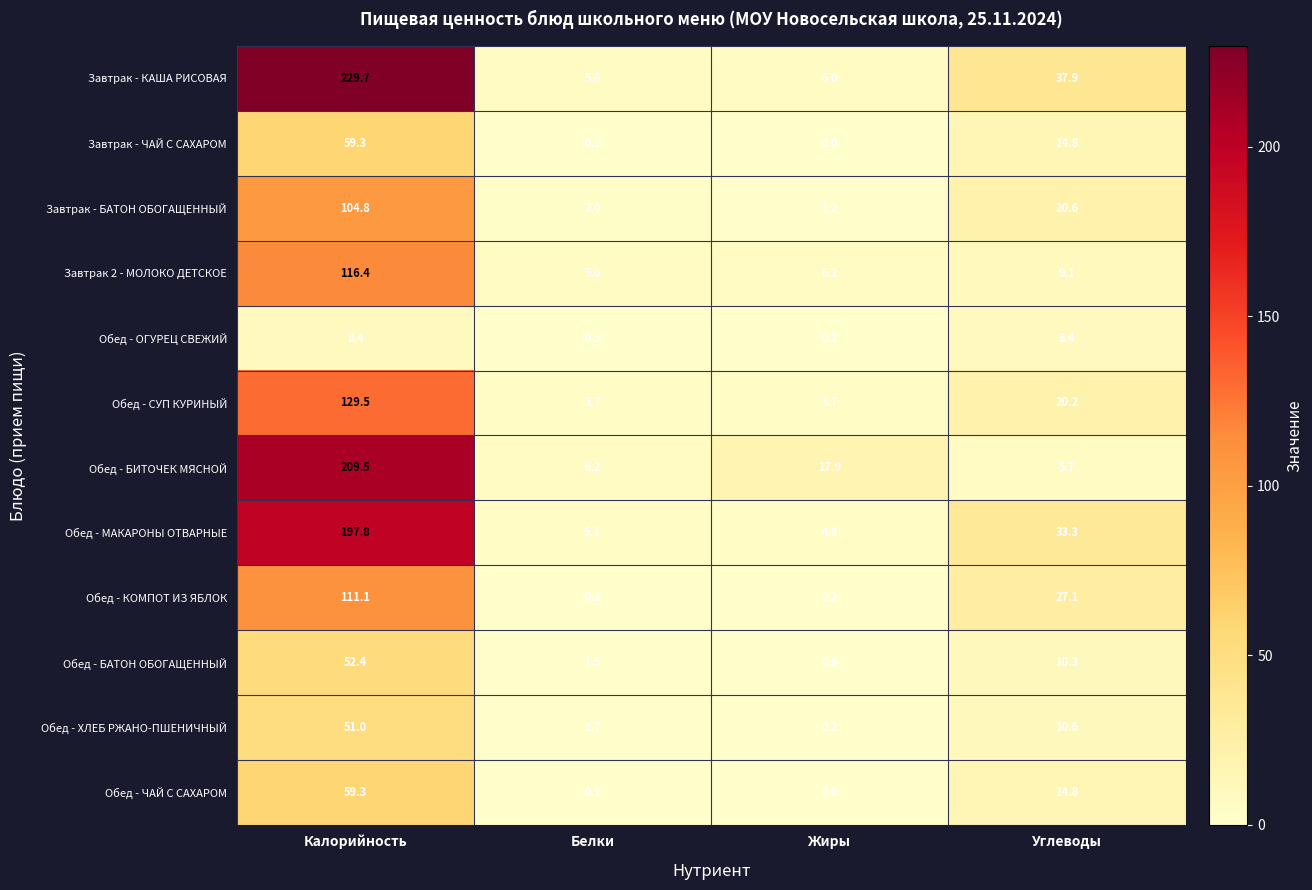

Which series has the largest total across all categories?

Завтрак - КАША РИСОВАЯ